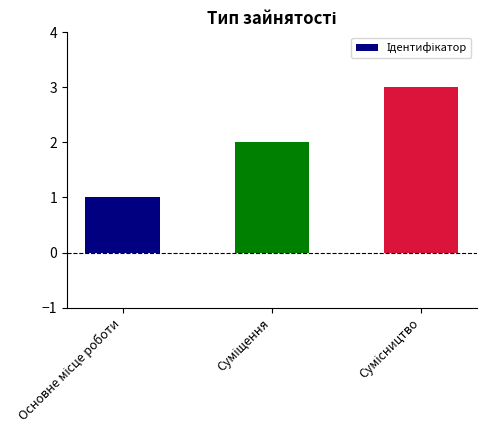

What is the sum of all values?

6